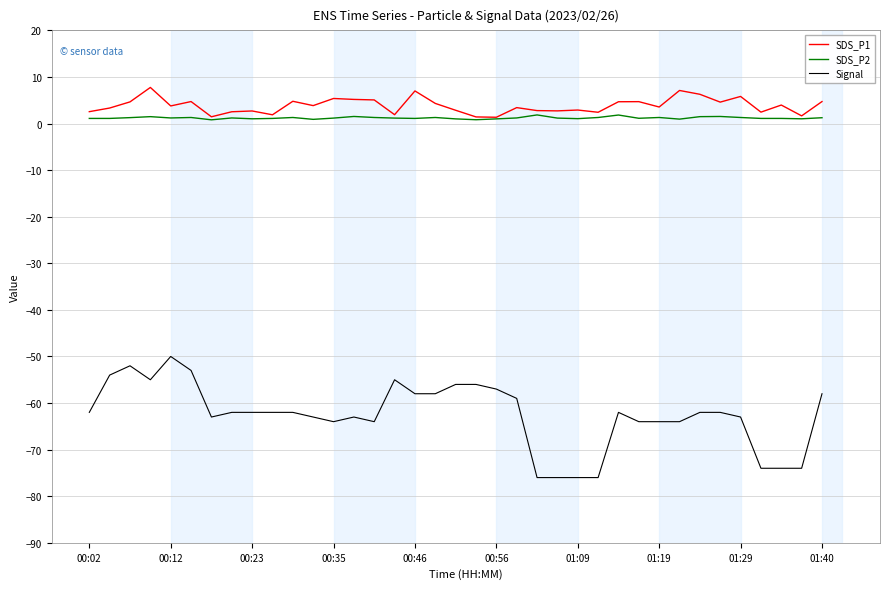

What is the maximum value shown in the chart?

7.8